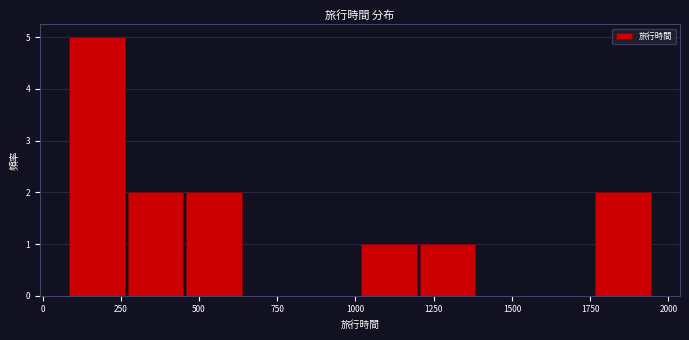

Read against the x-axis, roughly where is the centre of the tallest bar?

150